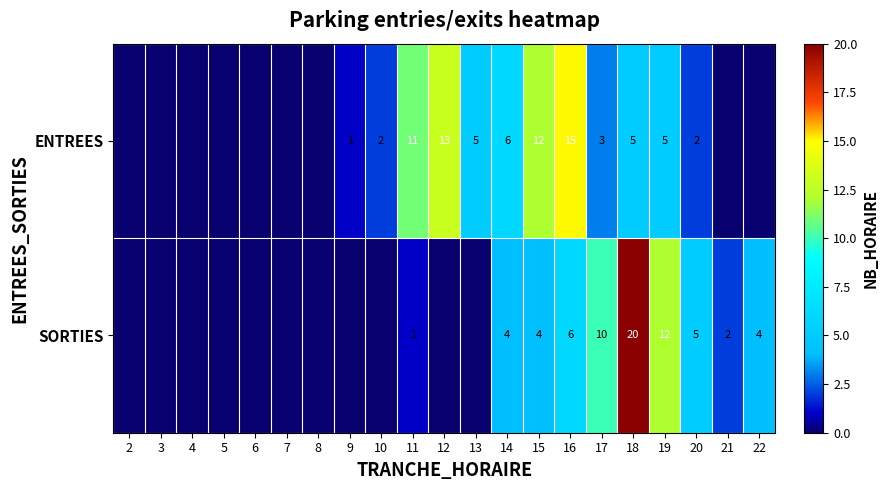

What is the difference between the maximum and second lowest values in the ENTREES series?

15